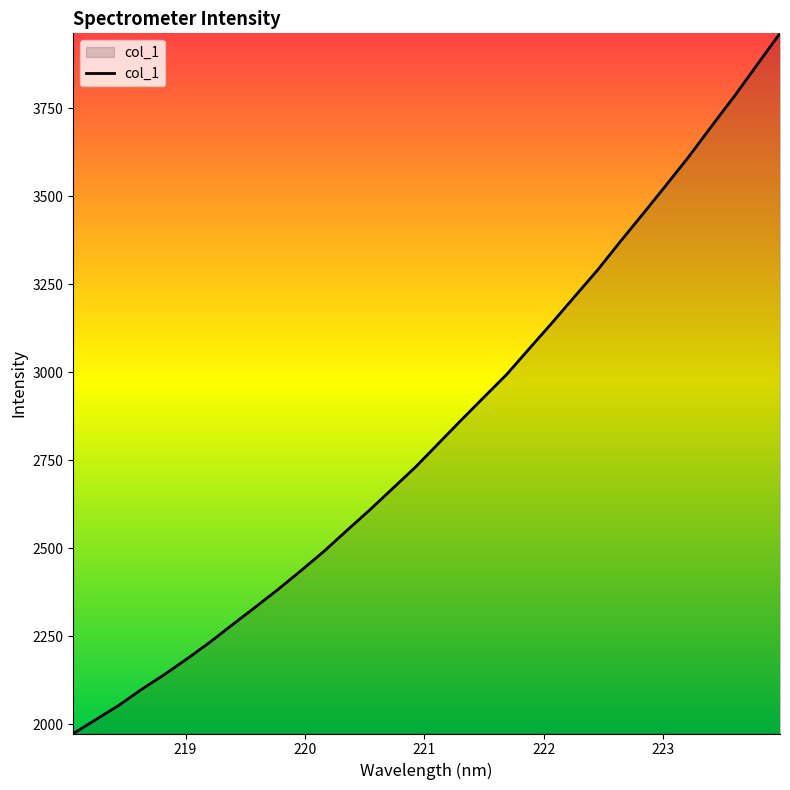

What is the maximum value shown in the chart?

3962.9